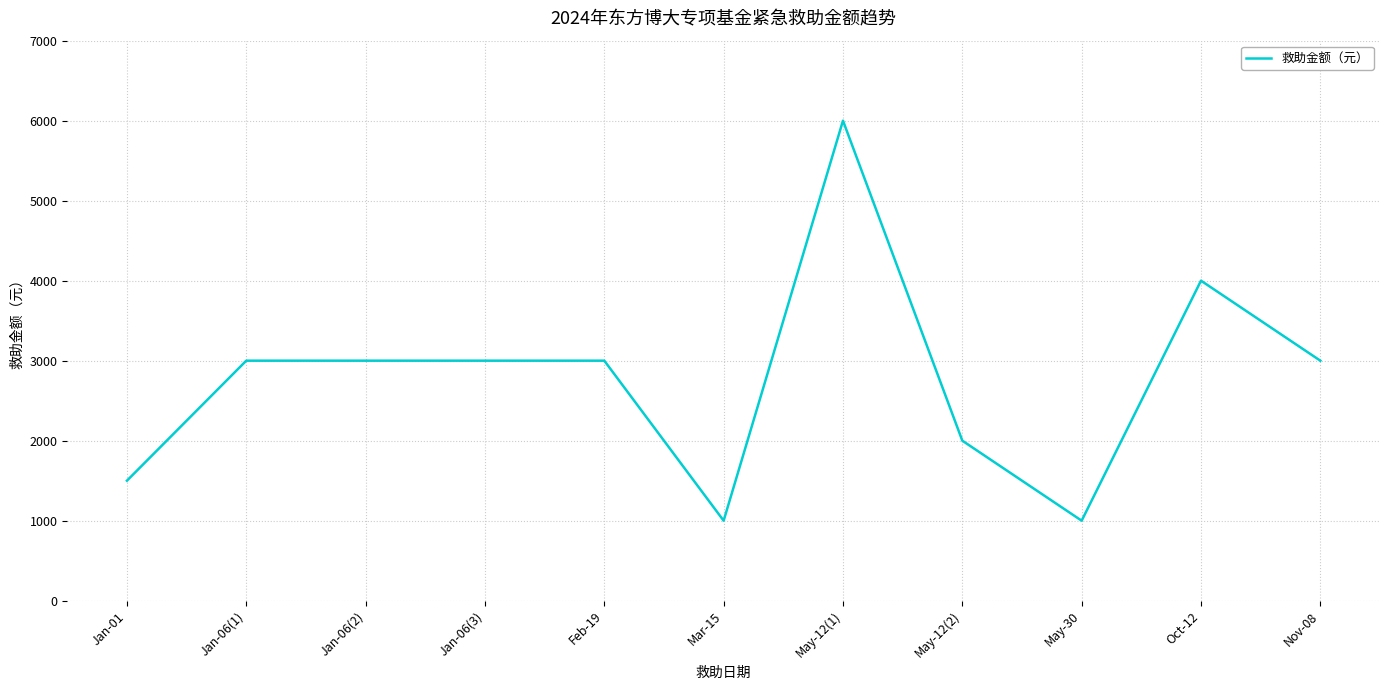

Is it true that the value at Jan-06(2) is 3000?

True